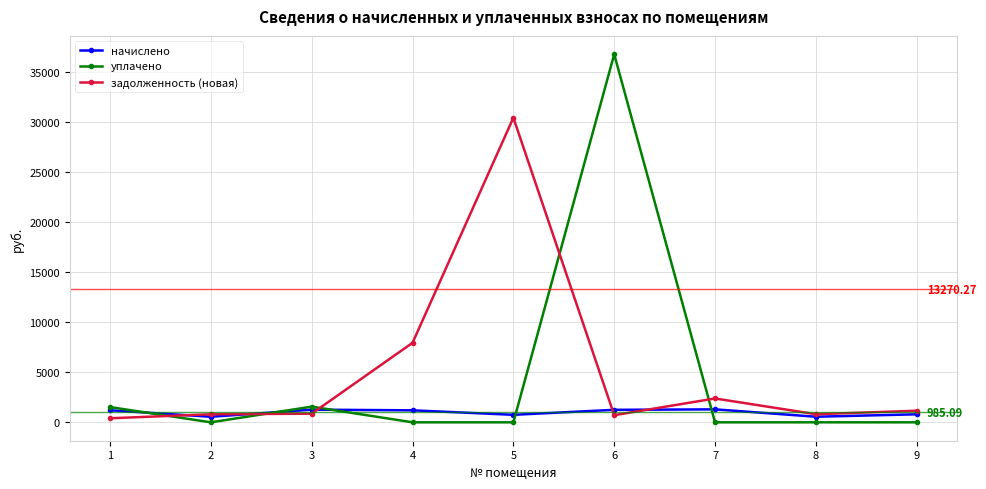

What is the average value of the задолженность (новая) series?

5051.9